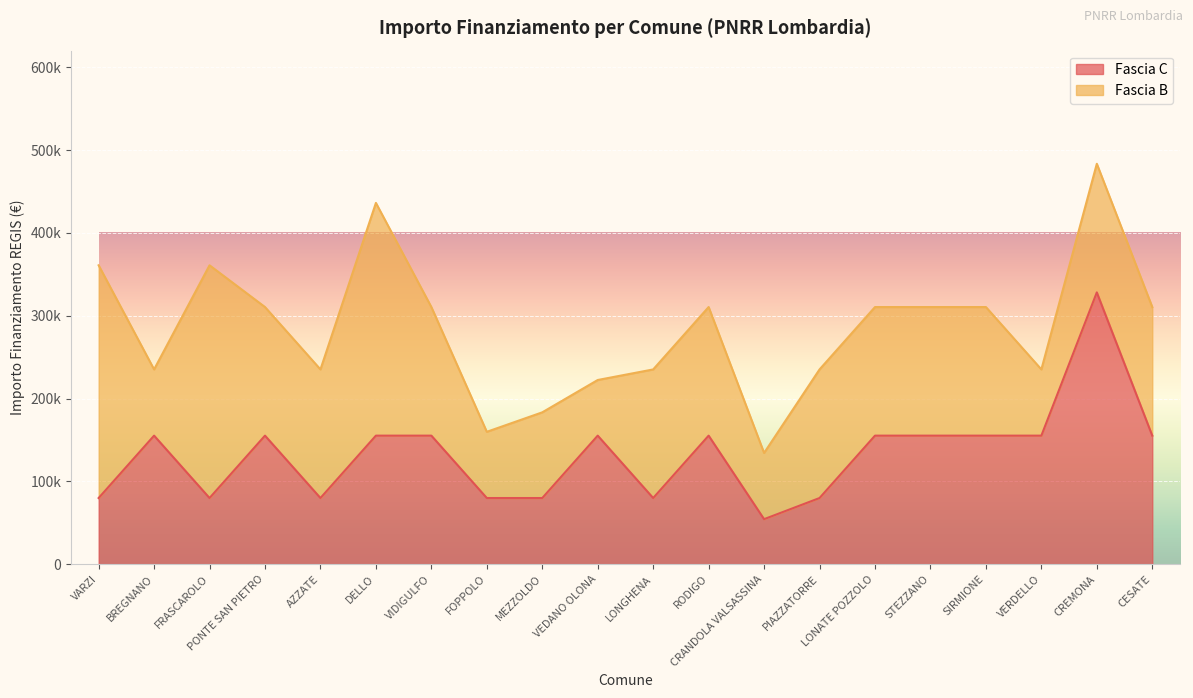

Where is the first local maximum?

BREGNANO